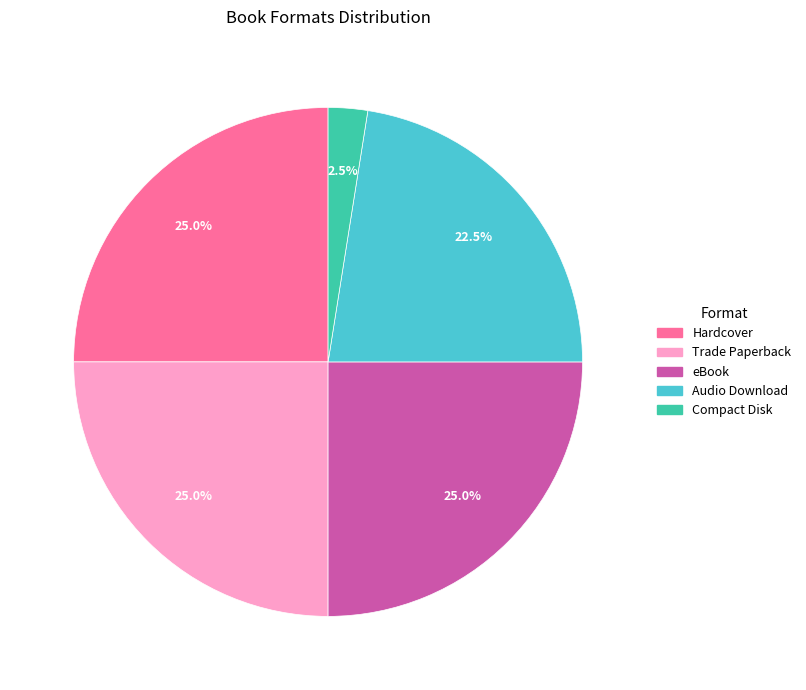

Is there any slice that represents more than half of the pie?

No